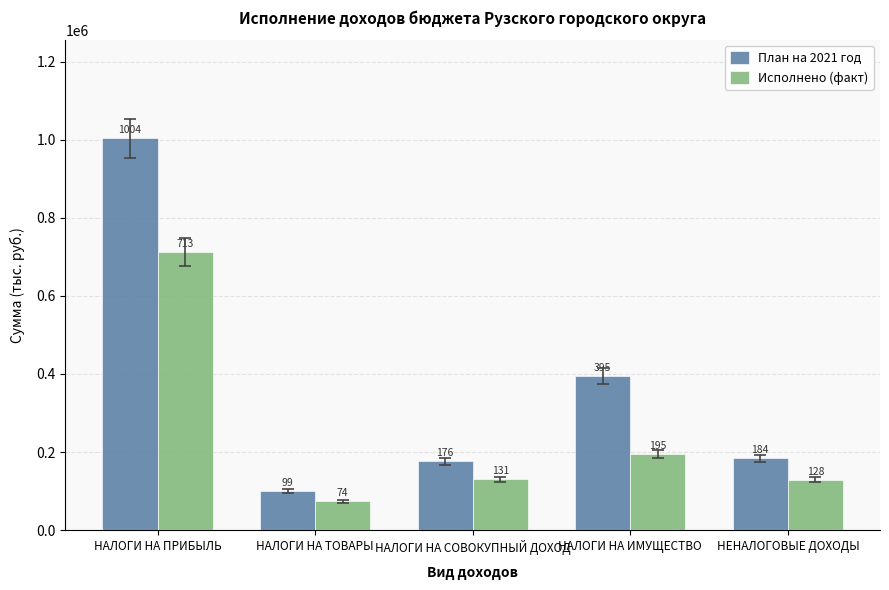

Which category has the highest value in the План на 2021 год series?

НАЛОГИ НА ПРИБЫЛЬ